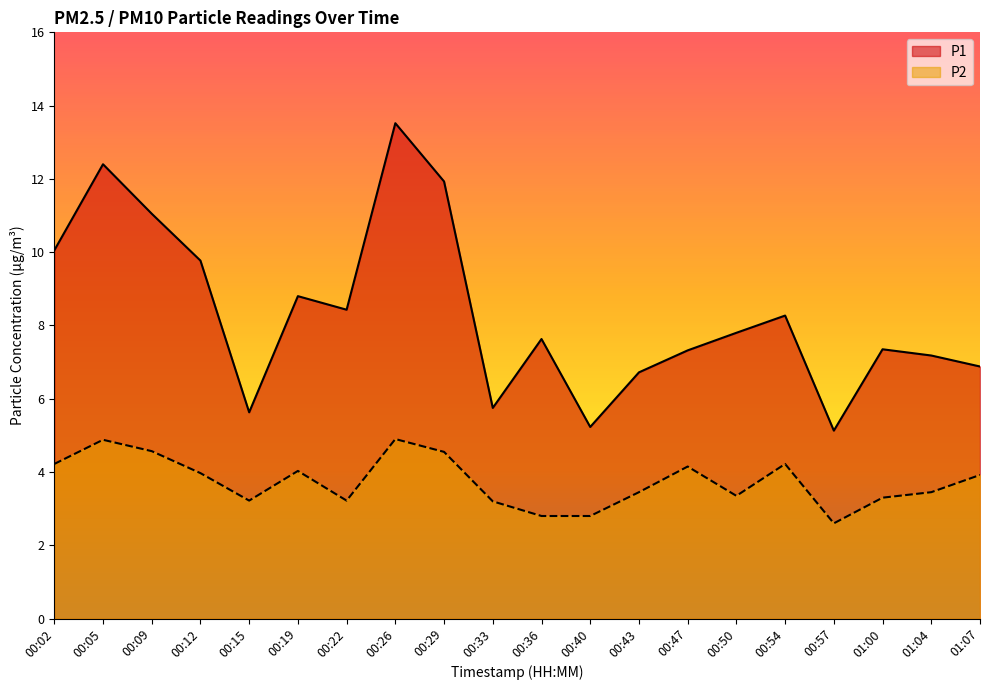

What is the approximate value of P1 at 00:09?

11.1